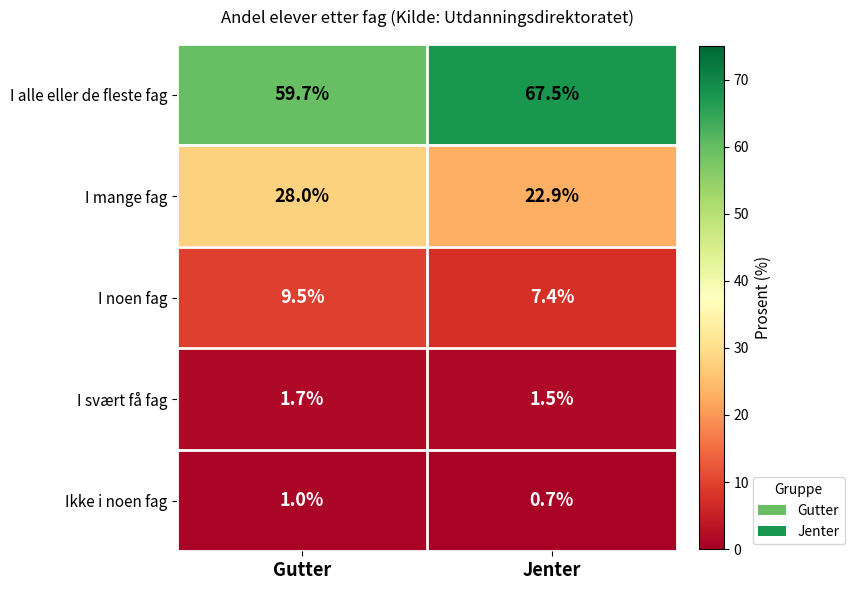

The value of Ikke i noen fag at Jenter is 0.4. True or false?

False